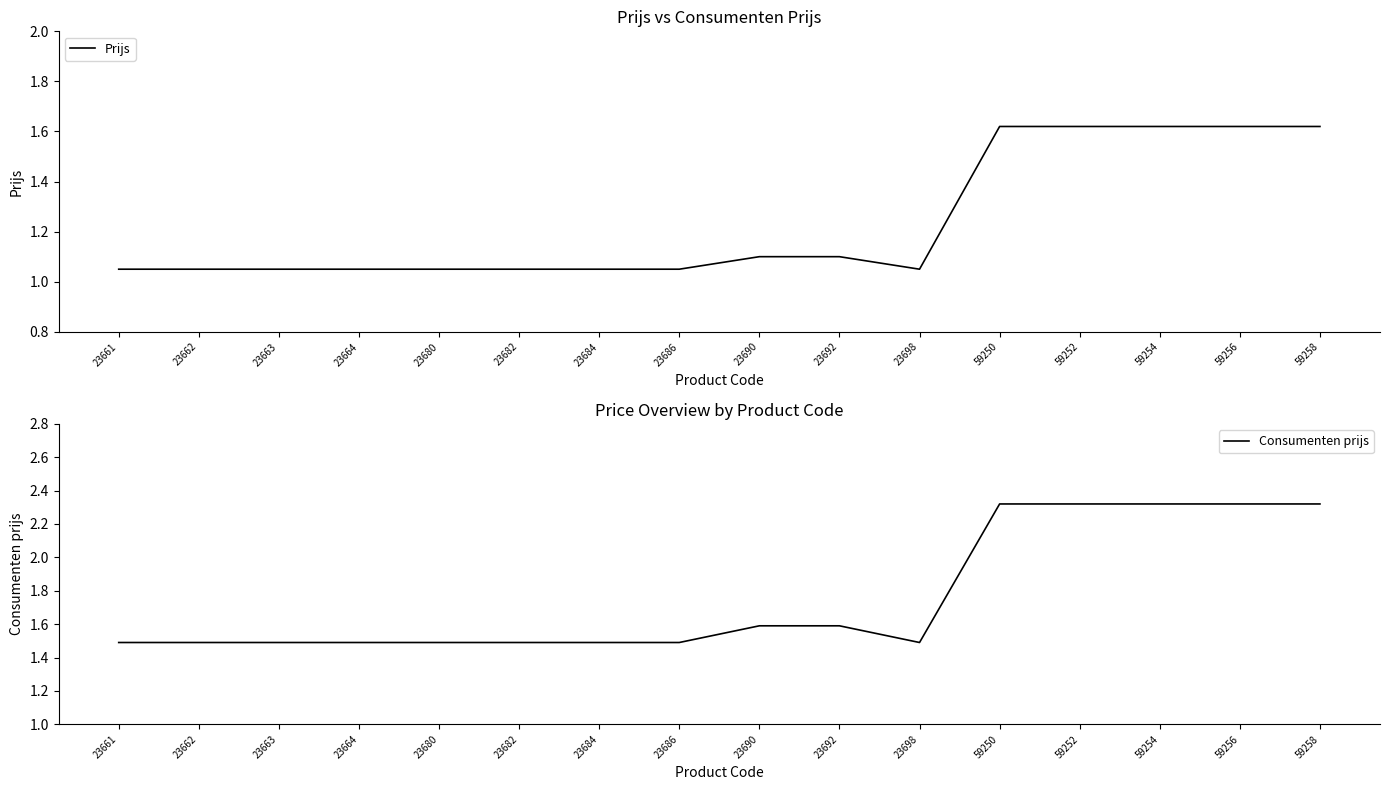

At which category does Prijs reach its first local valley?

23698